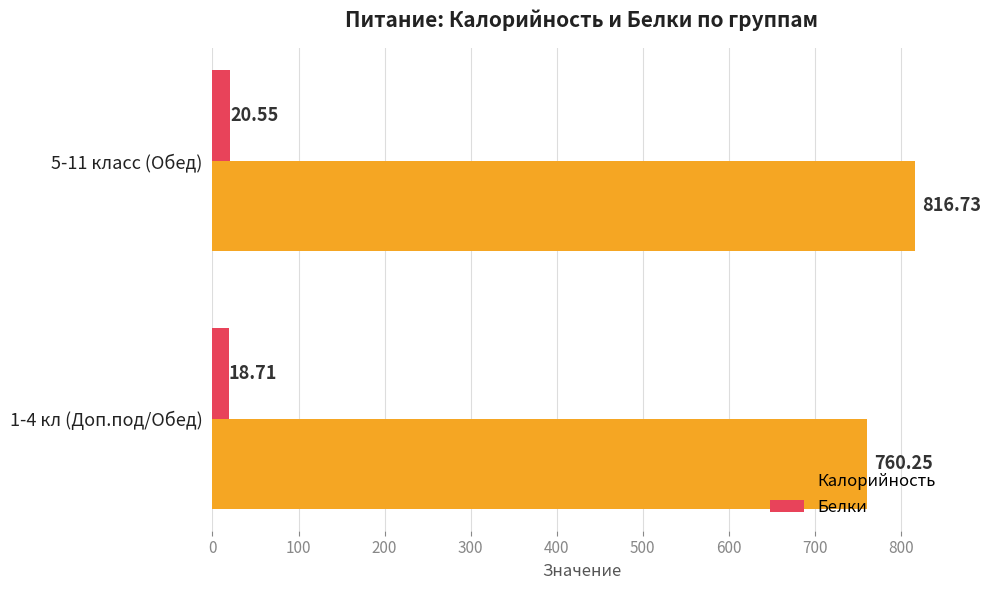

How many Белки values are between 18 and 20?

1